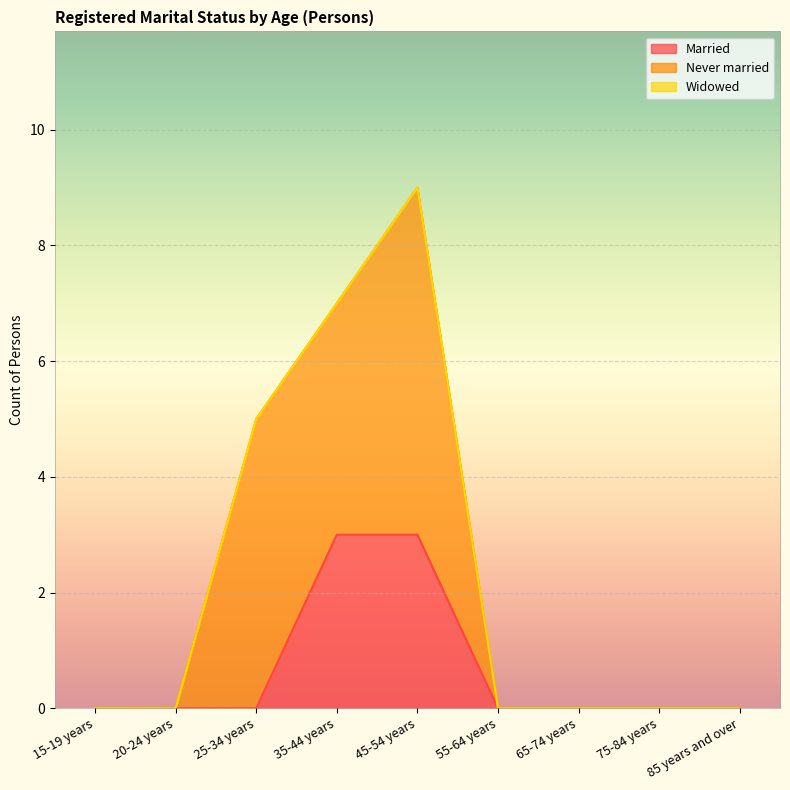

Reading left to right, what are all the values shown in this chart?

Married: 0	0	0	3	3	0	0	0	0
Never married: 0	0	5	4	6	0	0	0	0
Widowed: 0	0	0	0	0	0	0	0	0